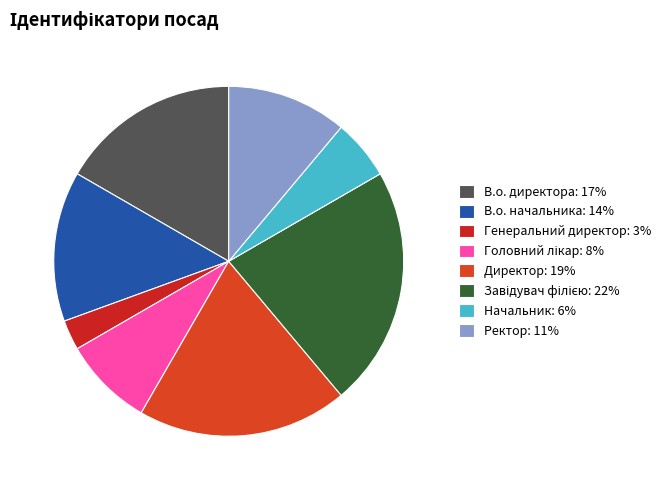

To the nearest percent, what is the difference between the largest and smallest slice percentages?

19%